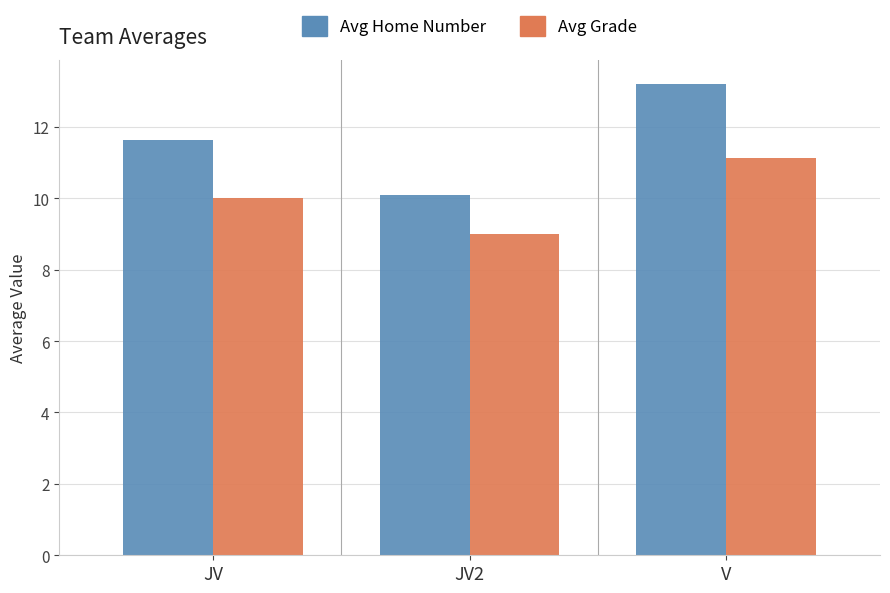

What is the smallest value displayed?

9.0